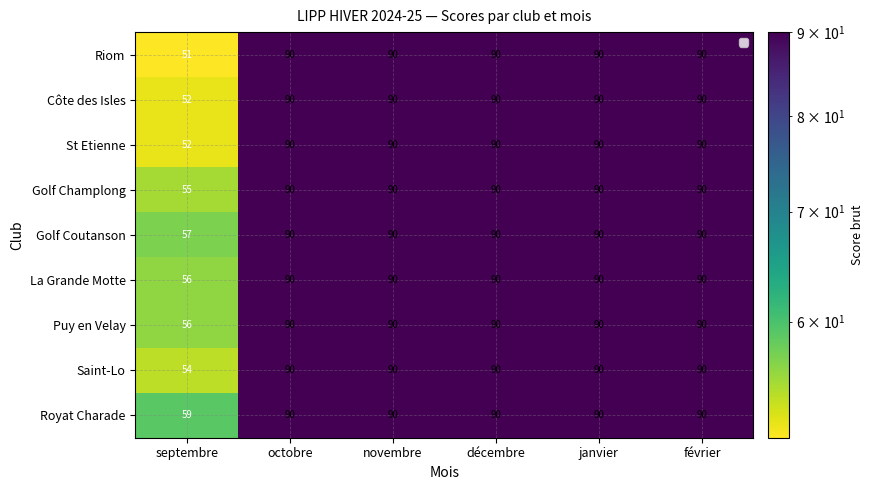

What is the maximum value shown in the chart?

90